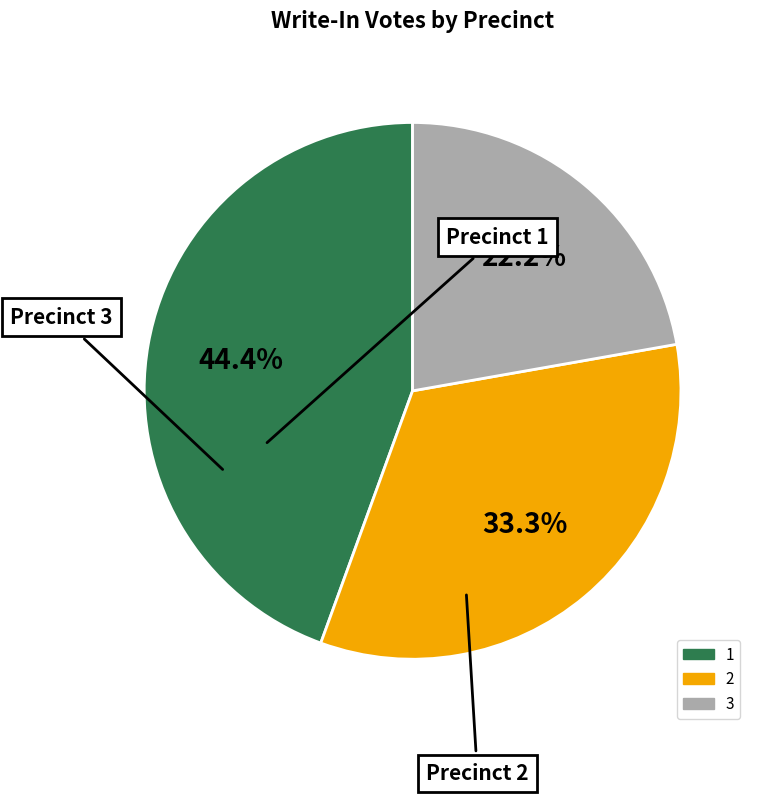

What percentage is the 3 slice, to the nearest percent?

22%